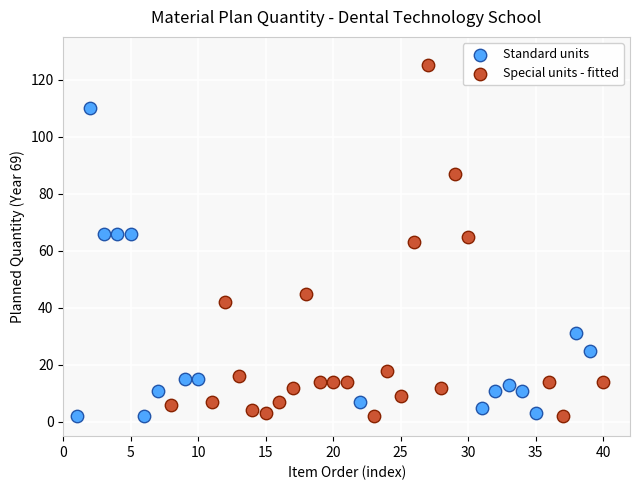

What are all the series names shown in the legend?

Standard units, Special units - fitted